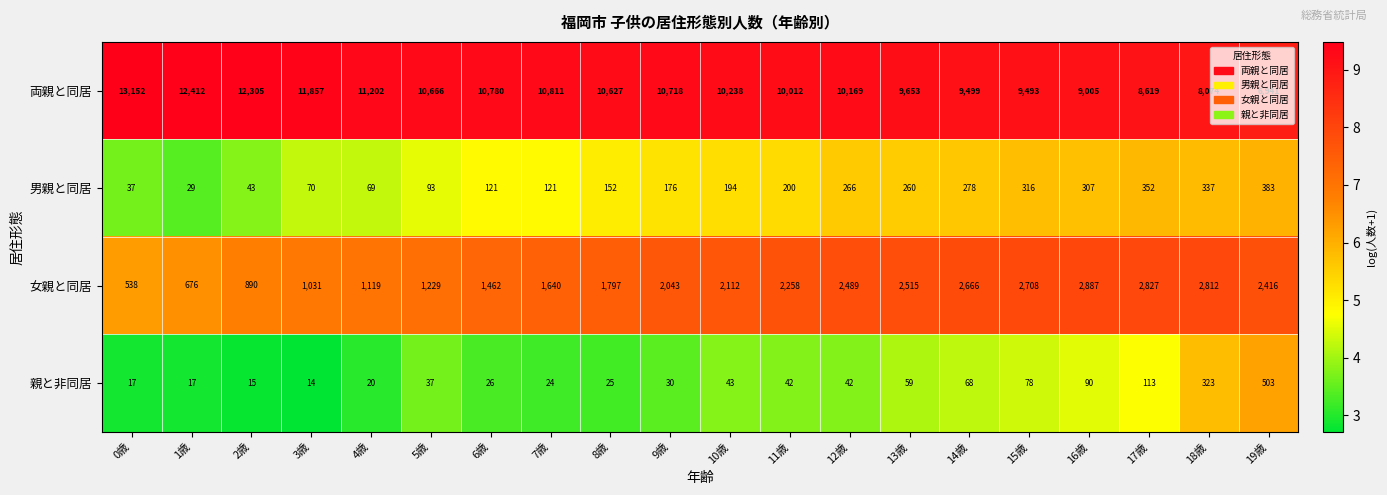

How many series are shown in this chart?

4